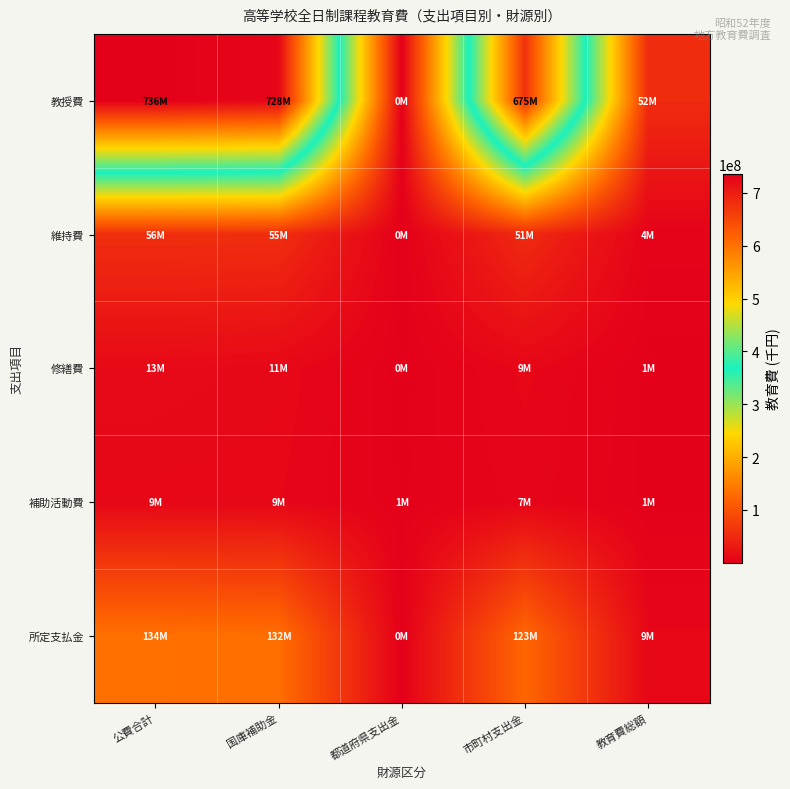

Reading left to right, transcribe all the data shown in this chart.

教授費: 公費合計=736267992	国庫補助金=727562238	都道府県支出金=24240	市町村支出金=675133524	教育費総額=52404474
維持費: 公費合計=55799927	国庫補助金=54756586	都道府県支出金=97991	市町村支出金=51069199	教育費総額=3589396
修繕費: 公費合計=12726251	国庫補助金=10506531	都道府県支出金=430766	市町村支出金=9404006	教育費総額=671759
補助活動費: 公費合計=9380296	国庫補助金=8817433	都道府県支出金=1072908	市町村支出金=6920367	教育費総額=824158
所定支払金: 公費合計=133993849	国庫補助金=132287402	都道府県支出金=657	市町村支出金=123227526	教育費総額=9059219